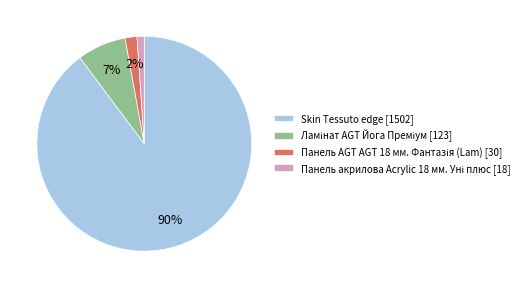

What is the largest slice in the pie chart?

Skin Tessuto edge